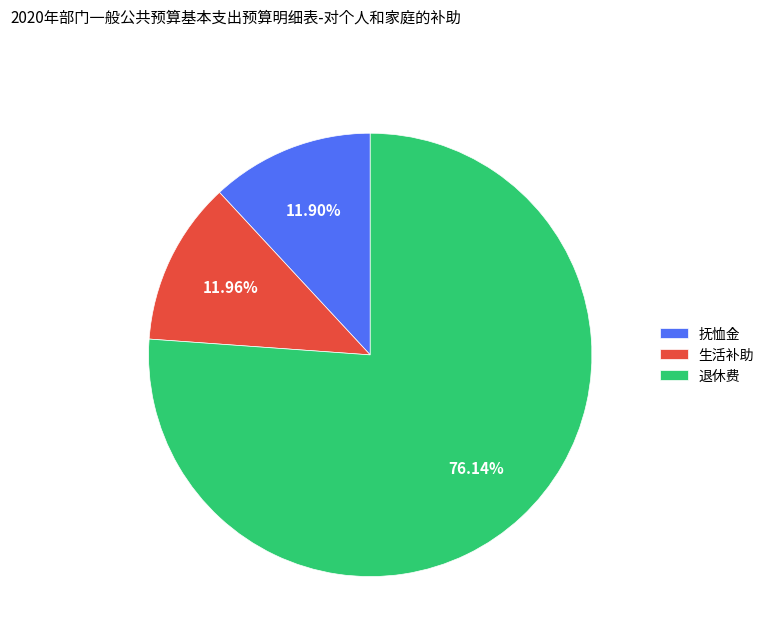

What is the ratio of the value at 生活补助 to the value at 抚恤金?

1.0